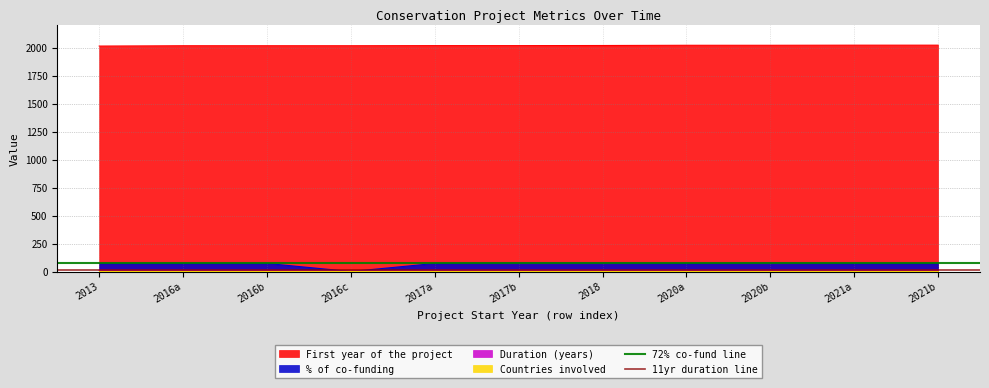

True or false: % of co-funding and First year of the project intersect in this chart.

False